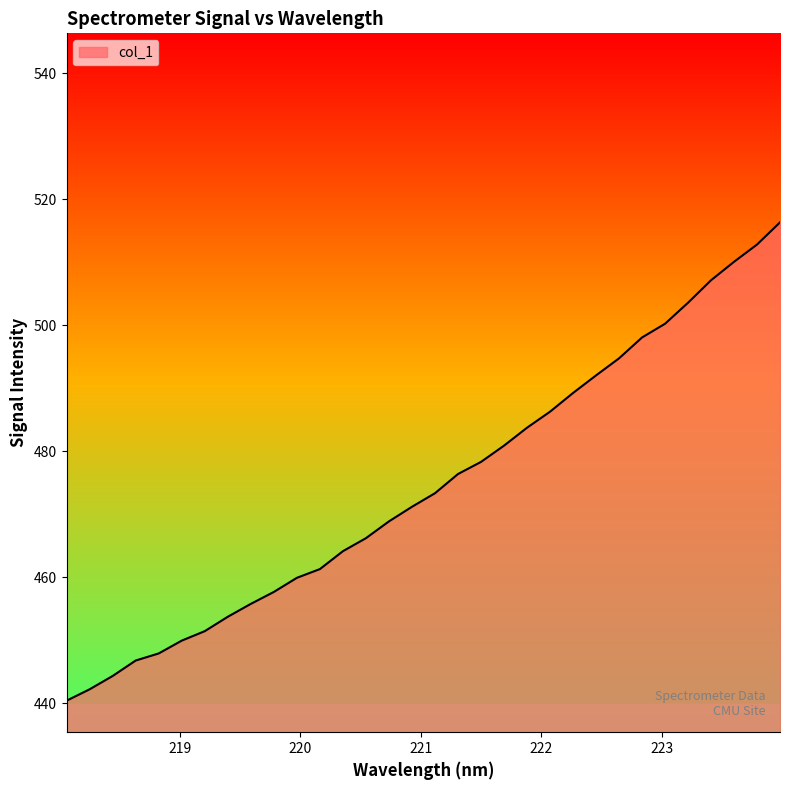

What is the difference between the maximum and minimum values?

75.9